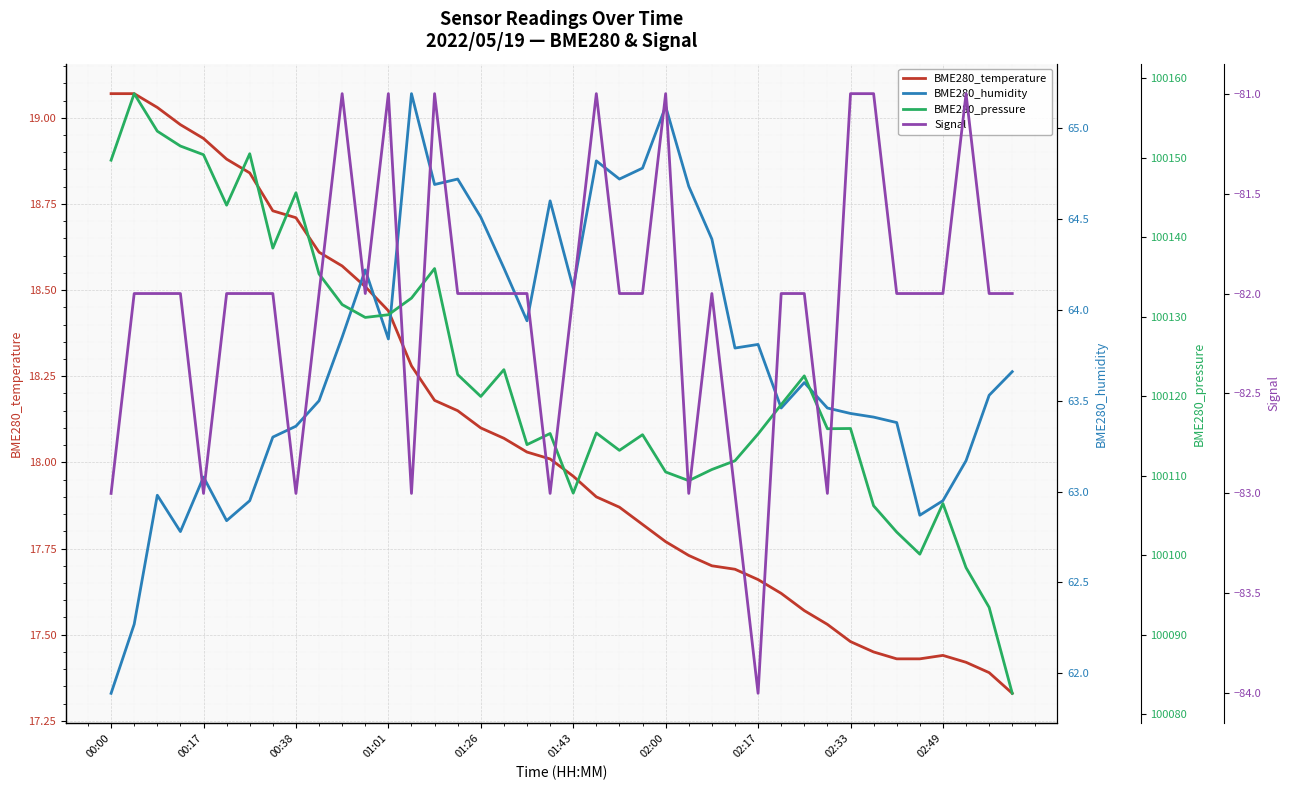

What is the average value of the BME280_humidity series?

63.7